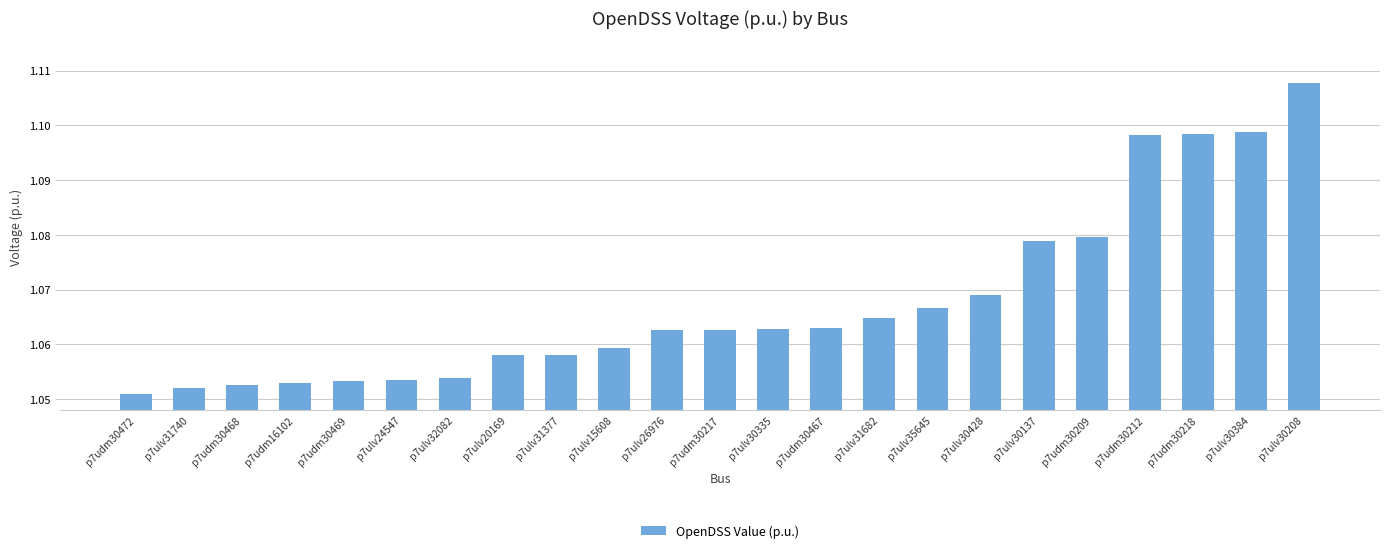

Are the bars horizontal?

No